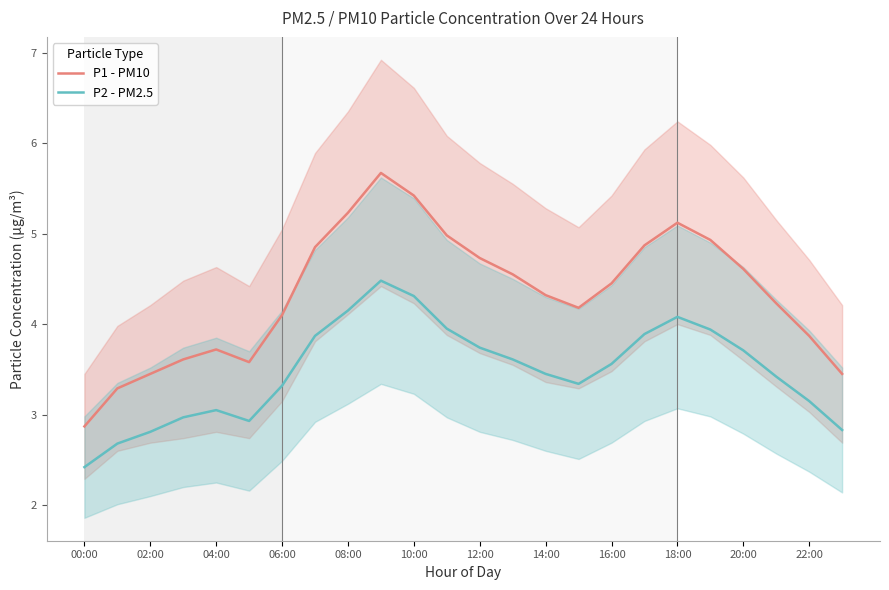

What is the maximum value for P1 - PM10?

5.7